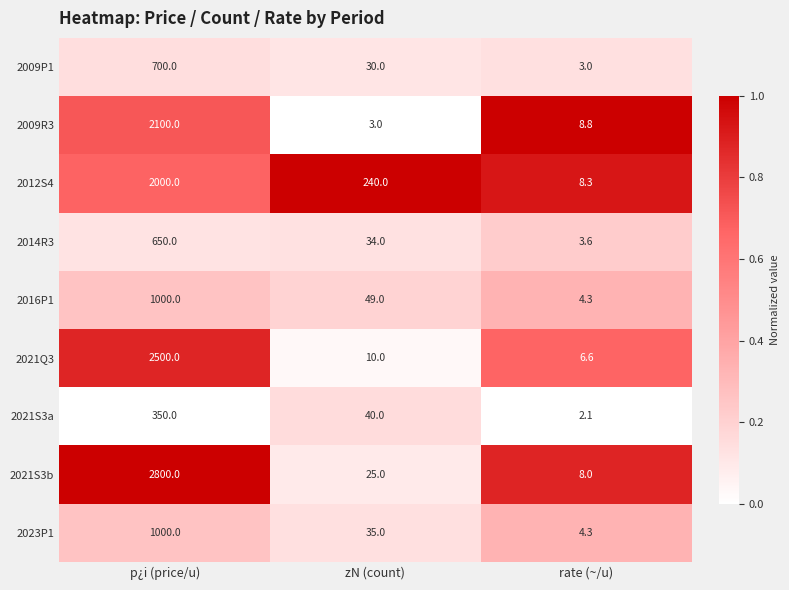

What is the total value across all series at p¿i (price/u)?

13100.0